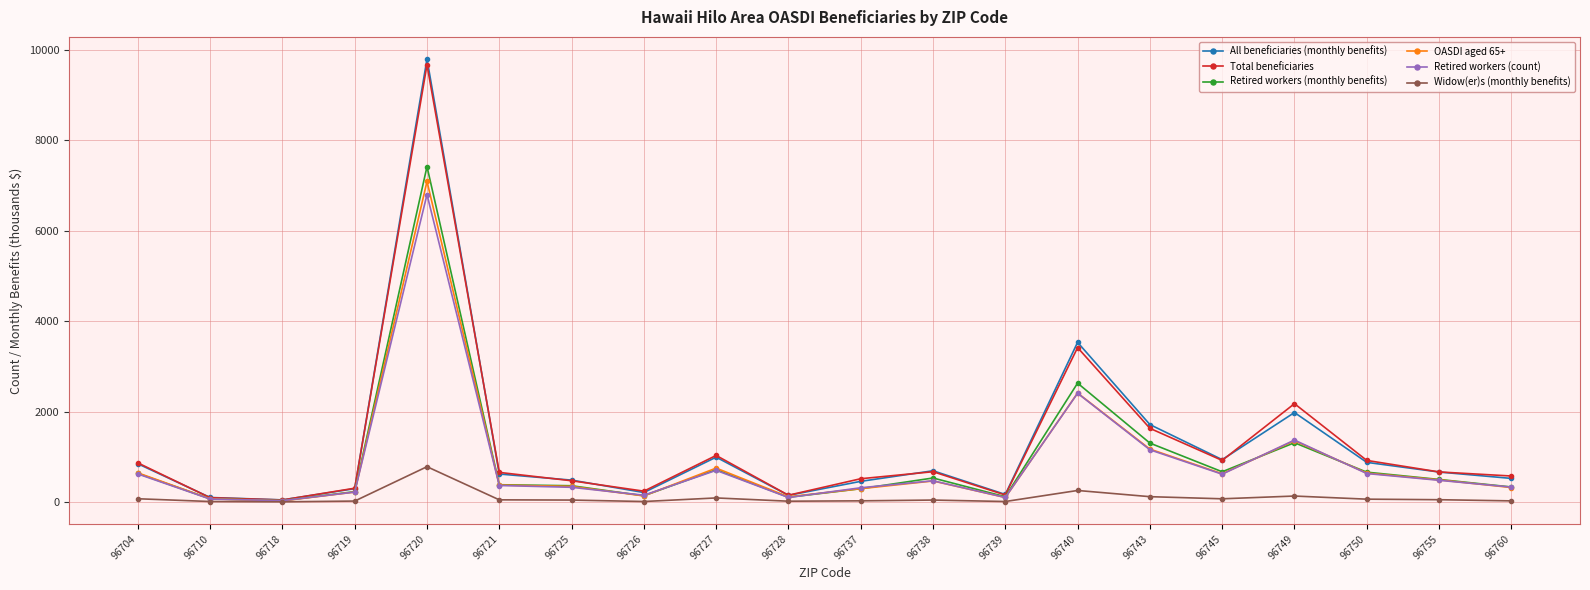

At which label does Total beneficiaries first exceed 665?

96704